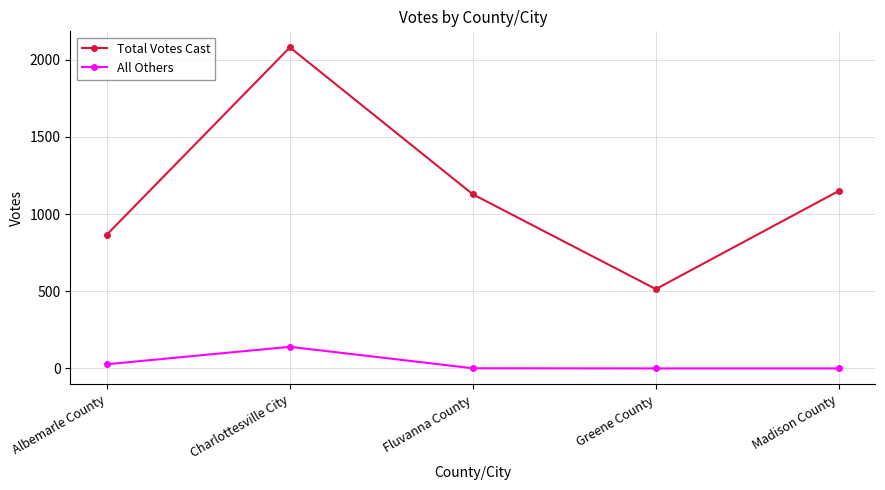

What is the maximum value shown in the chart?

2080